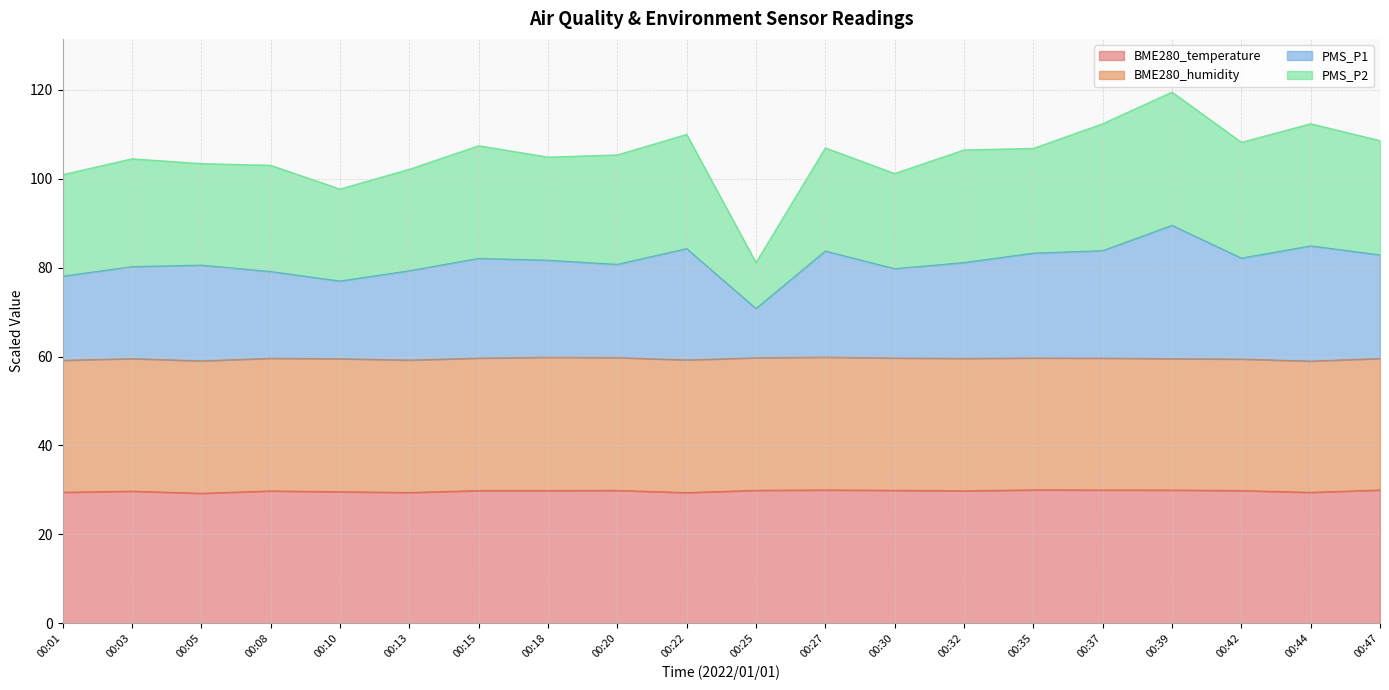

What is the highest value of the BME280_temperature series?

30.0